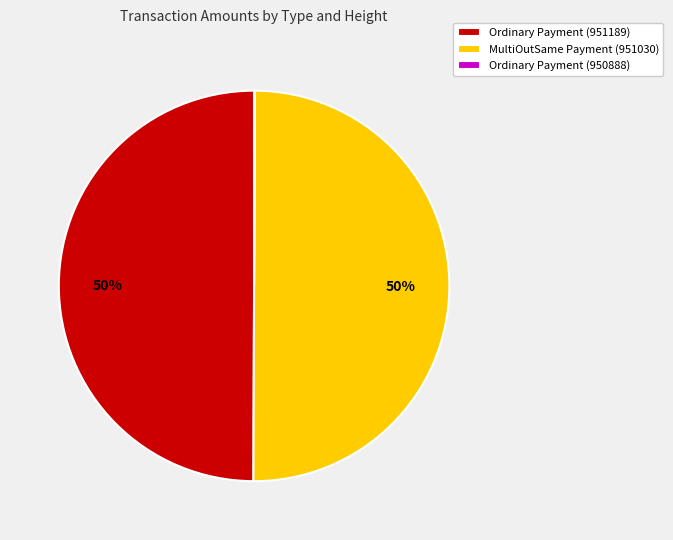

To the nearest percent, what is the combined percentage of MultiOutSame Payment (951030) and Ordinary Payment (951189)?

100%